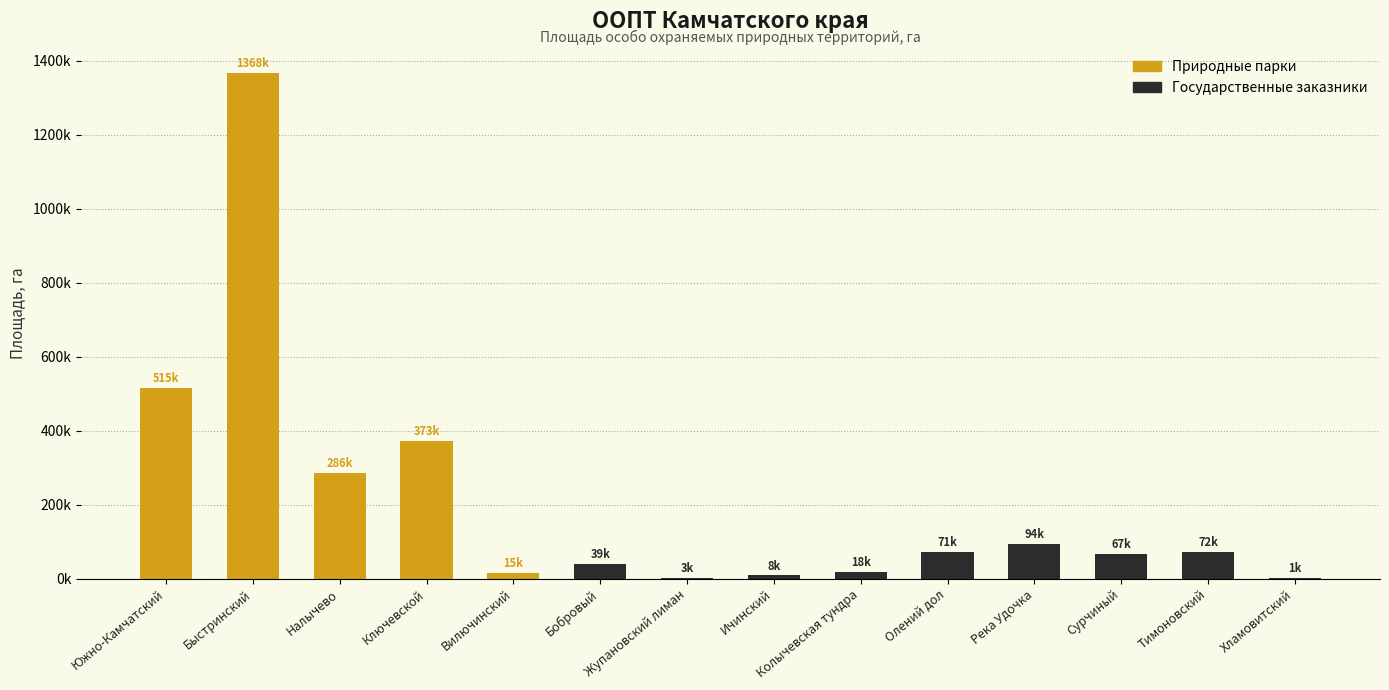

At which label does the data first exceed 372600?

Южно-Камчатский